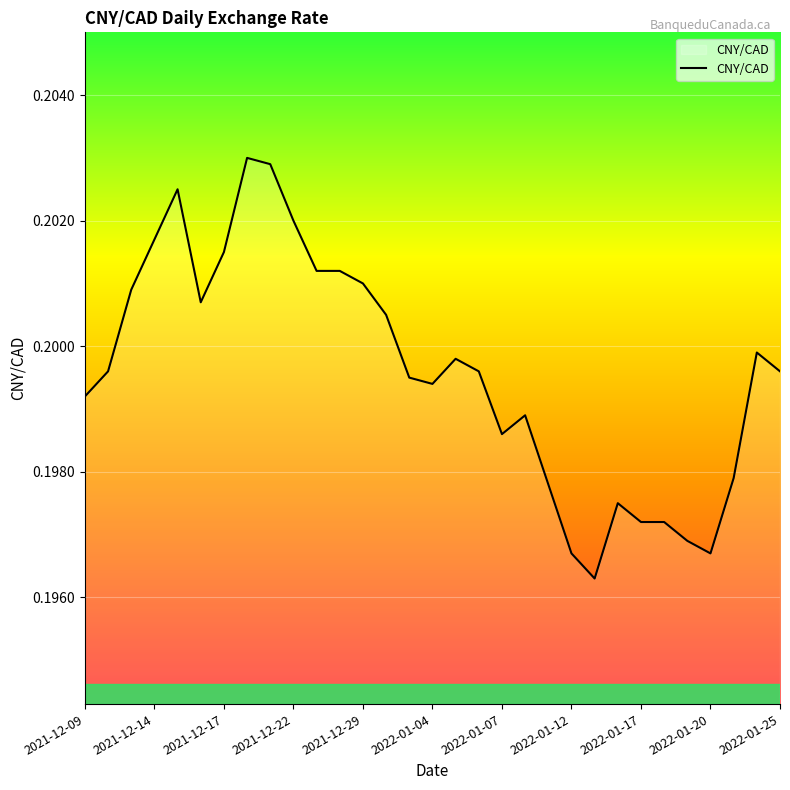

Does the chart have visible grid lines?

Yes